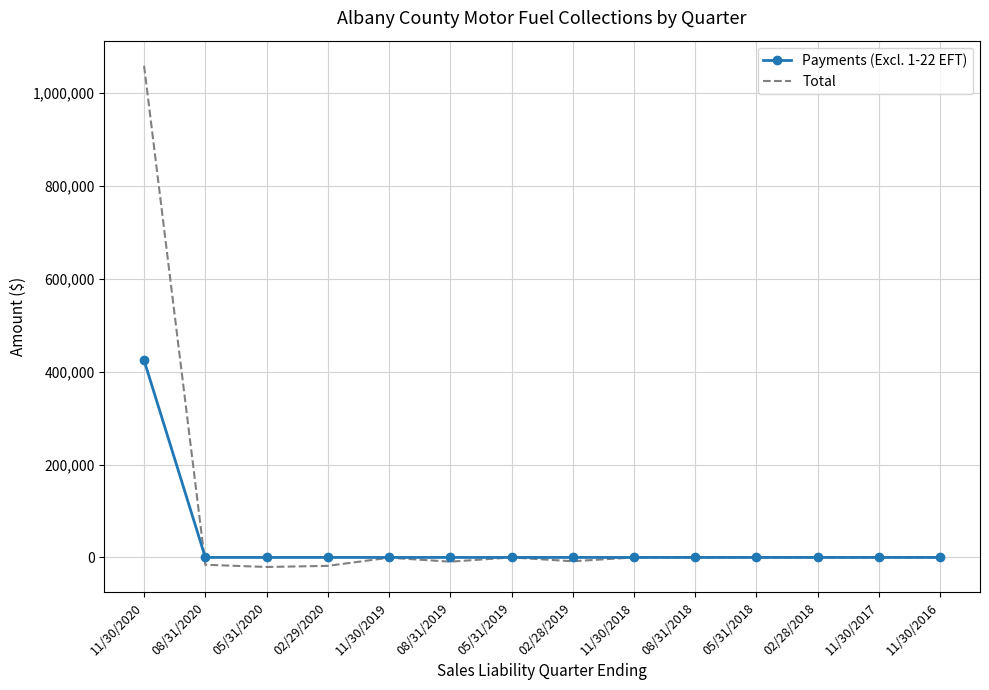

How many distinct data groups are displayed?

2